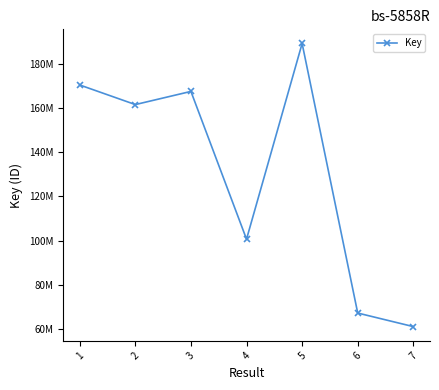

What is the sum of all values?

917759615